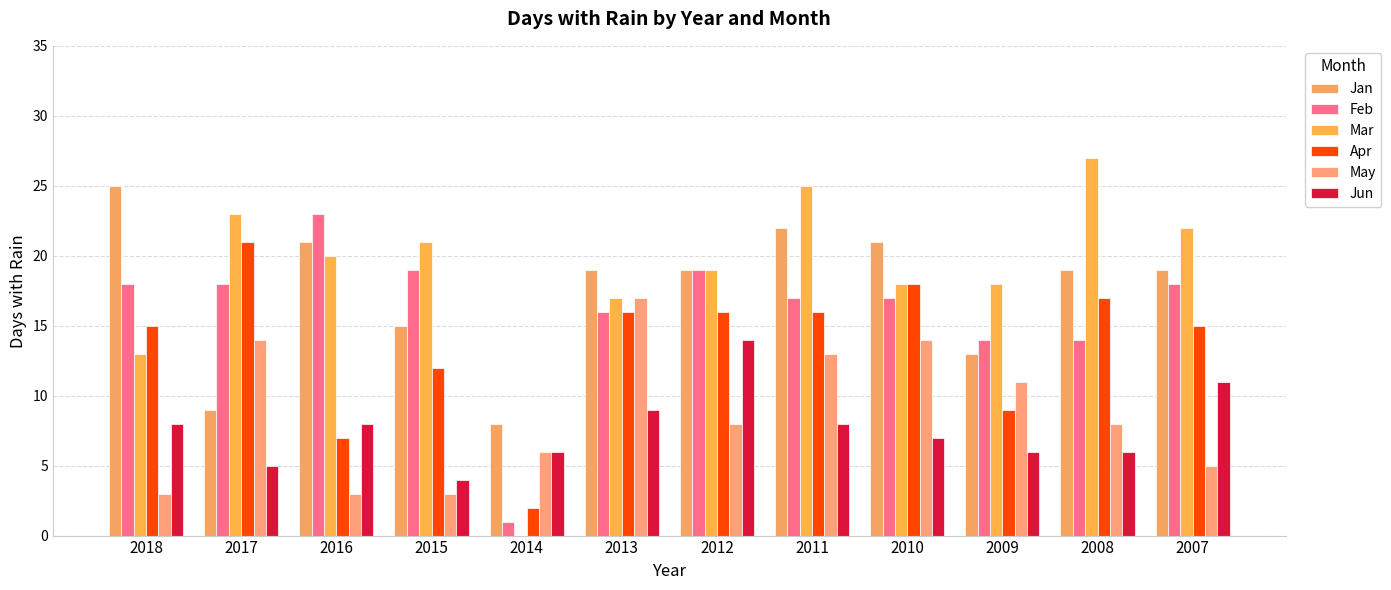

Is the value of Mar at 2015 greater than the value of Jun at 2011?

Yes